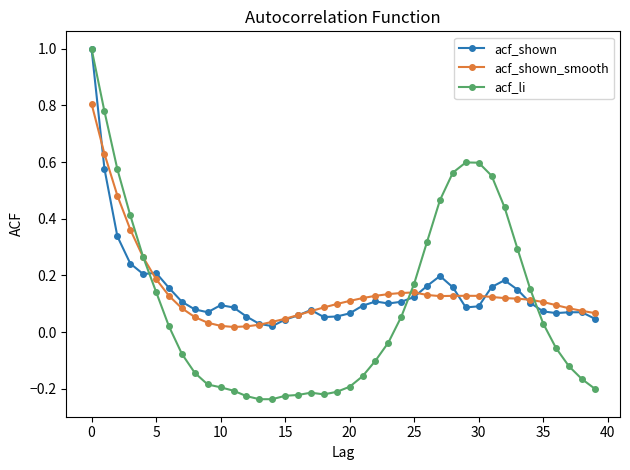

At how many categories does at least one series exceed 0?

40